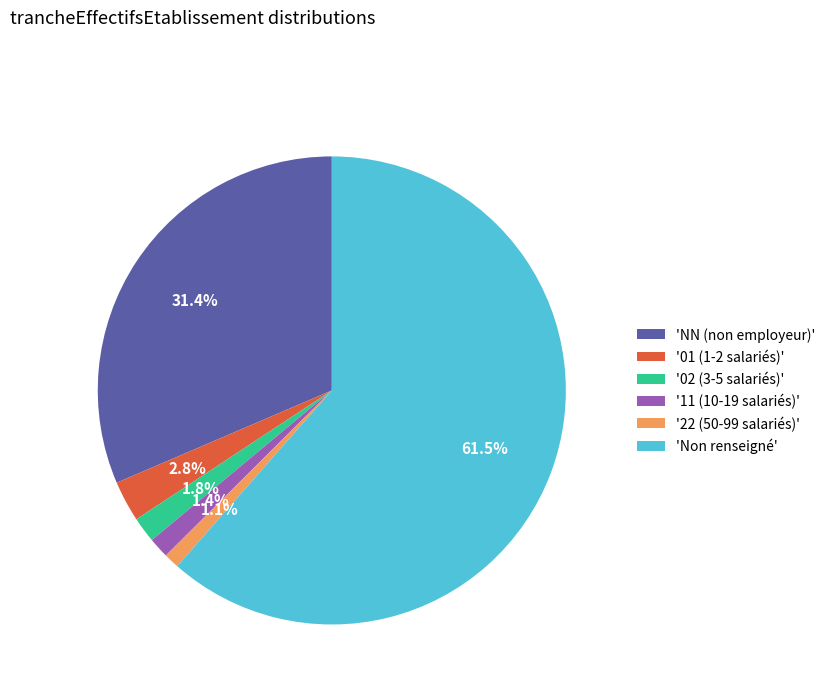

Combined, do '11 (10-19 salariés)' and 'NN (non employeur)' account for over 50%?

No